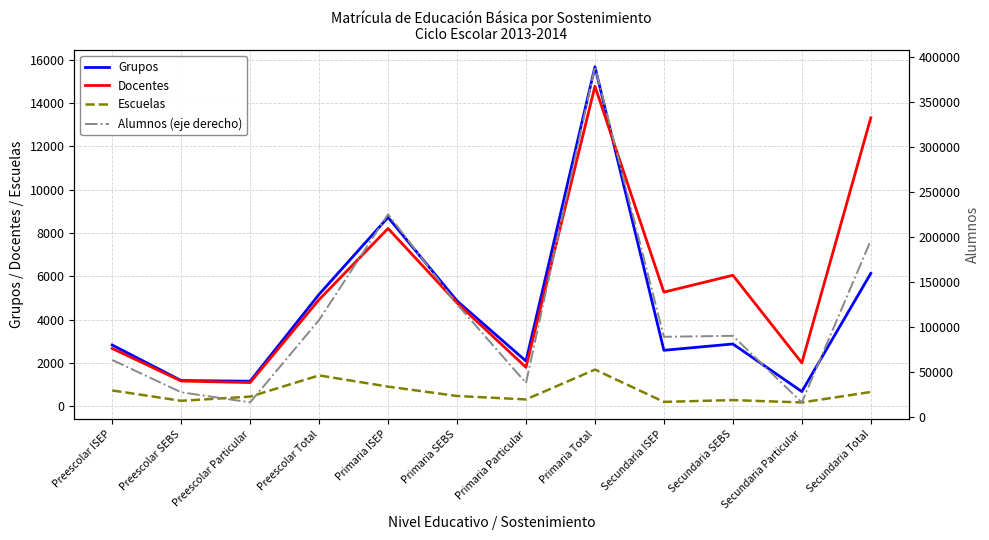

At which label does Alumnos (eje derecho) reach its minimum?

Secundaria Particular